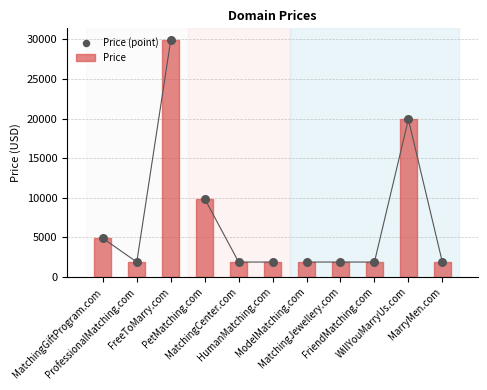

At which category is the sum across all series the highest?

FreeToMarry.com